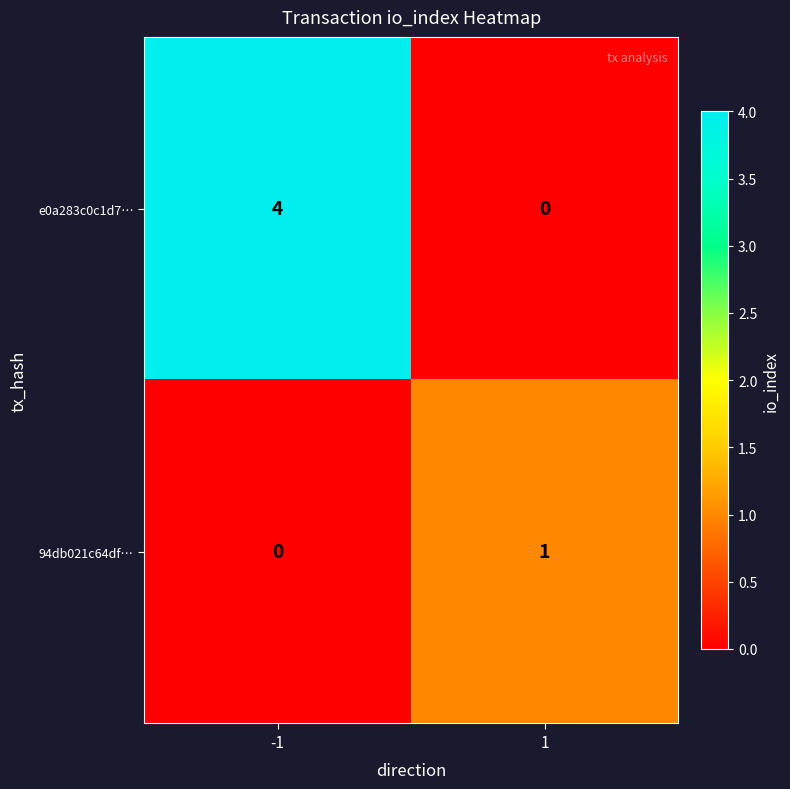

Is the value of 94db021c64df… at -1 greater than the value of e0a283c0c1d7… at -1?

No